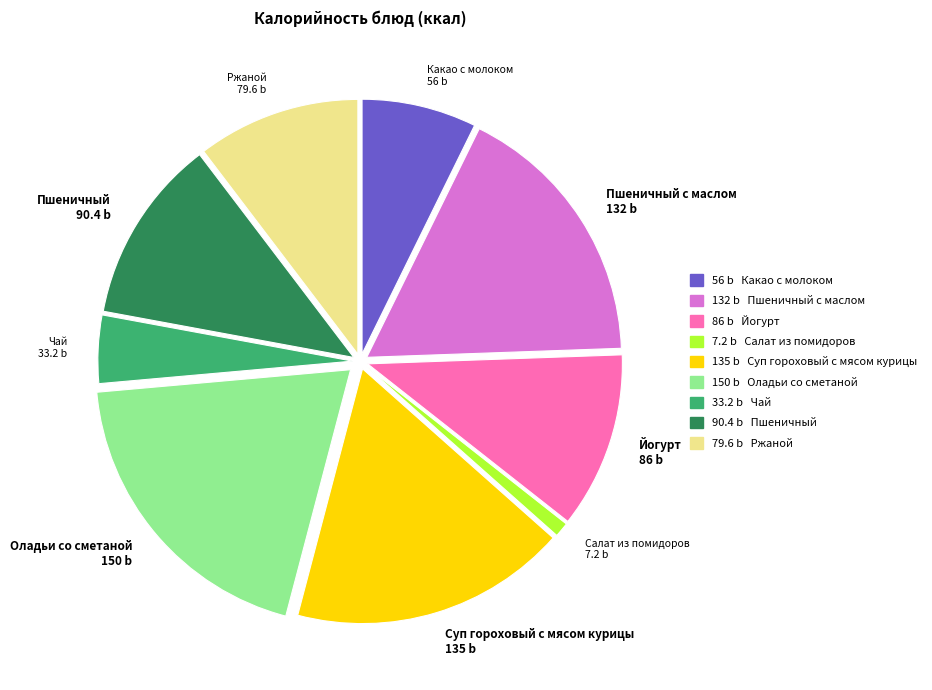

Between Салат из помидоров and Чай, which is larger?

Чай